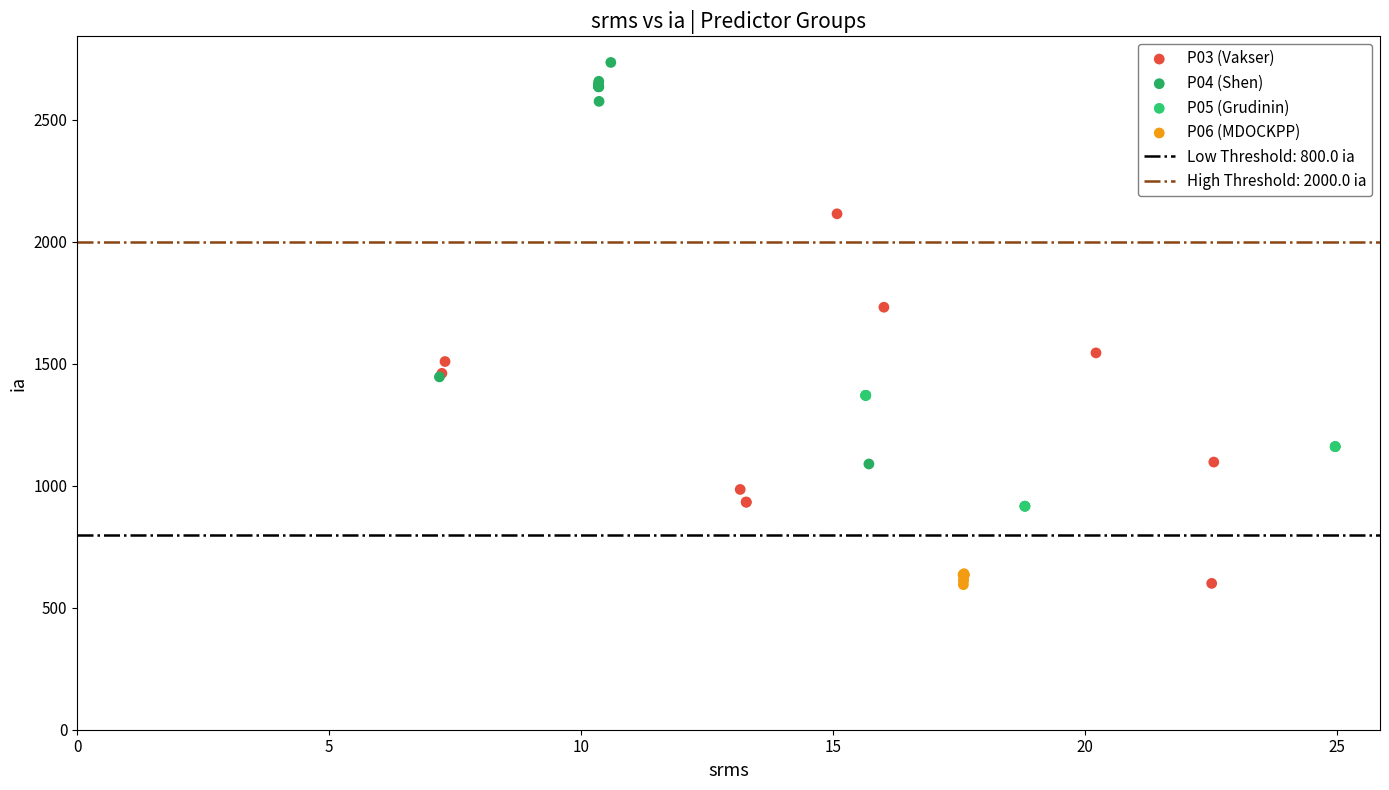

Which series contains the highest Y value?

P04 (Shen)